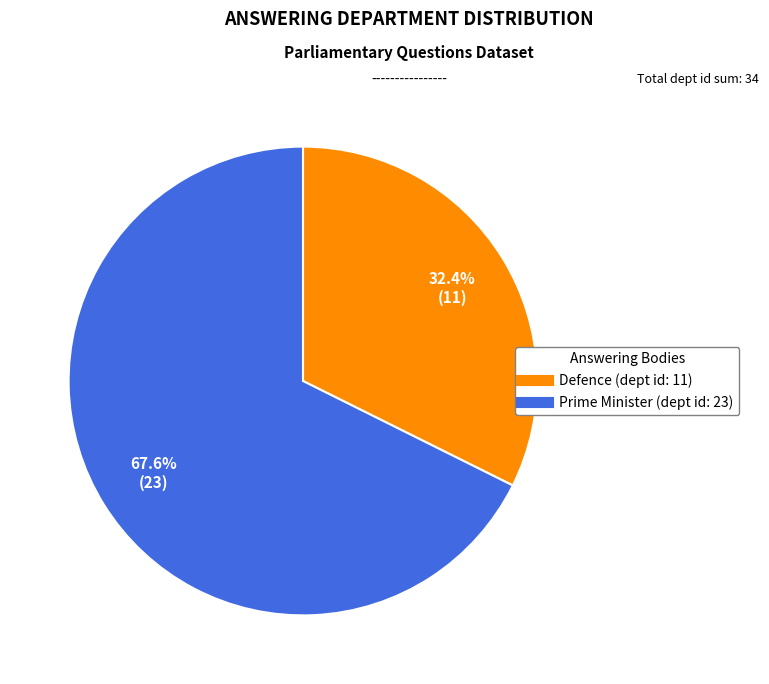

What is the majority slice?

Prime Minister